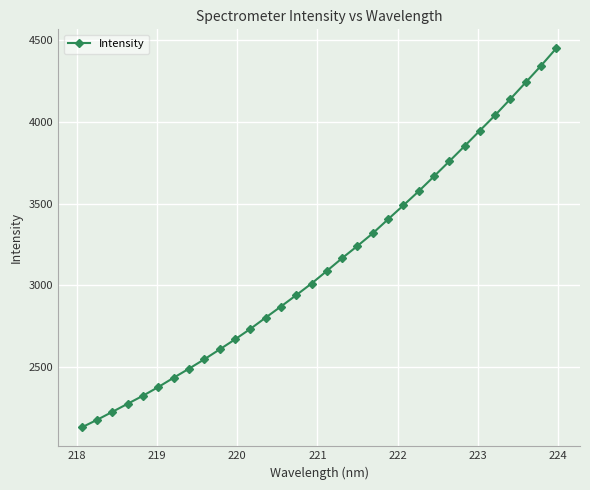

What is the value of the 28th point from the left?

4039.3